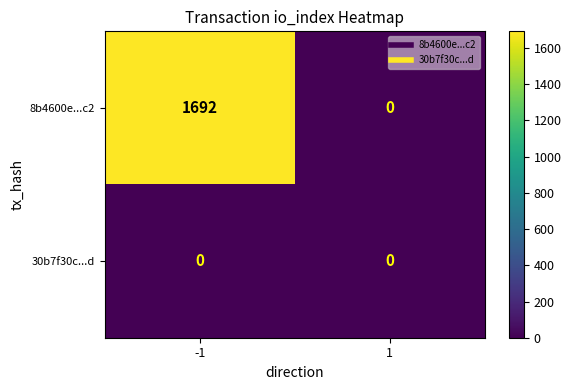

List the series in order of their peak value, lowest first.

30b7f30c...d, 8b4600e...c2